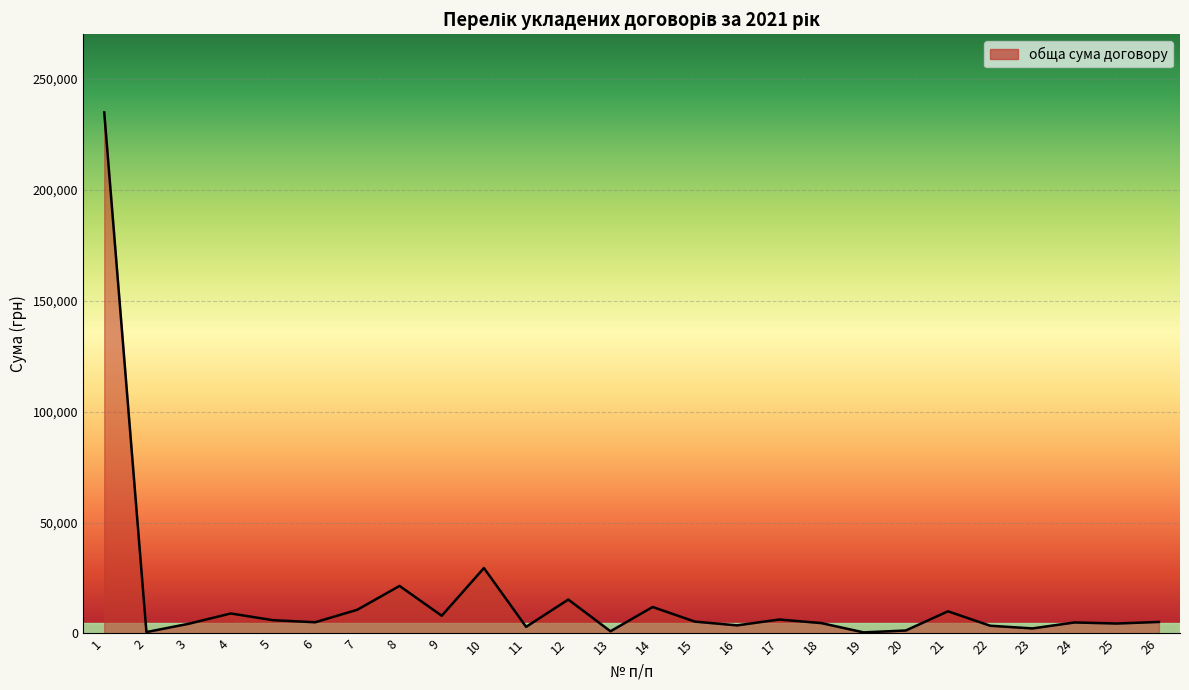

What is the greatest value displayed?

234947.6